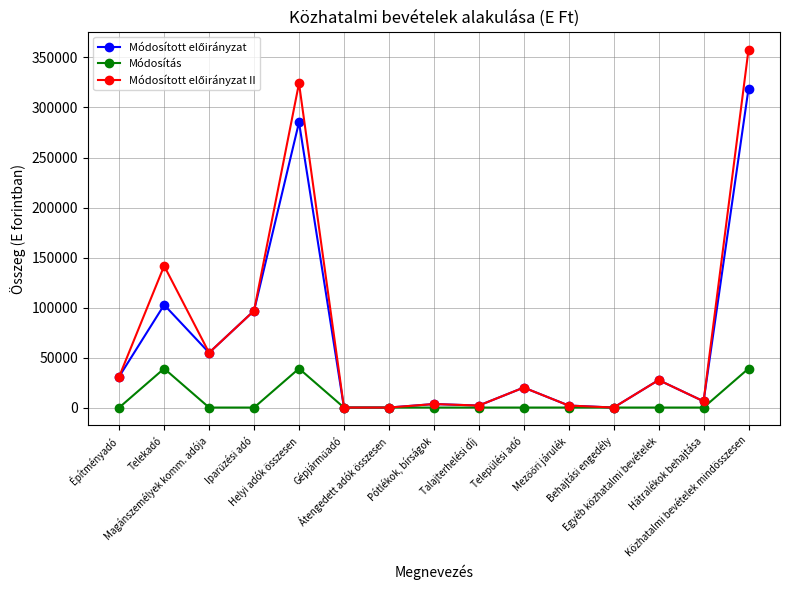

What position from the left is Átengedett adók összesen?

7